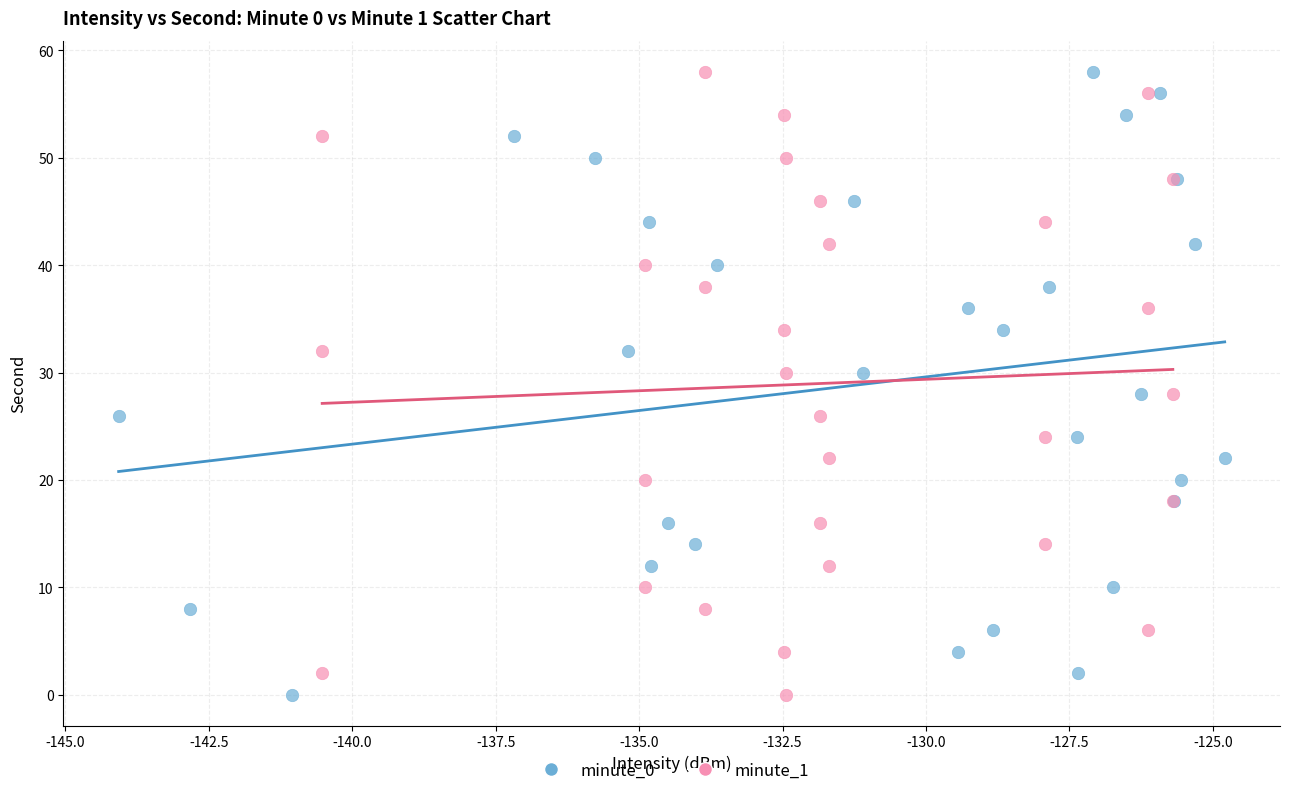

What are all the series names shown in the legend?

minute_0, minute_1